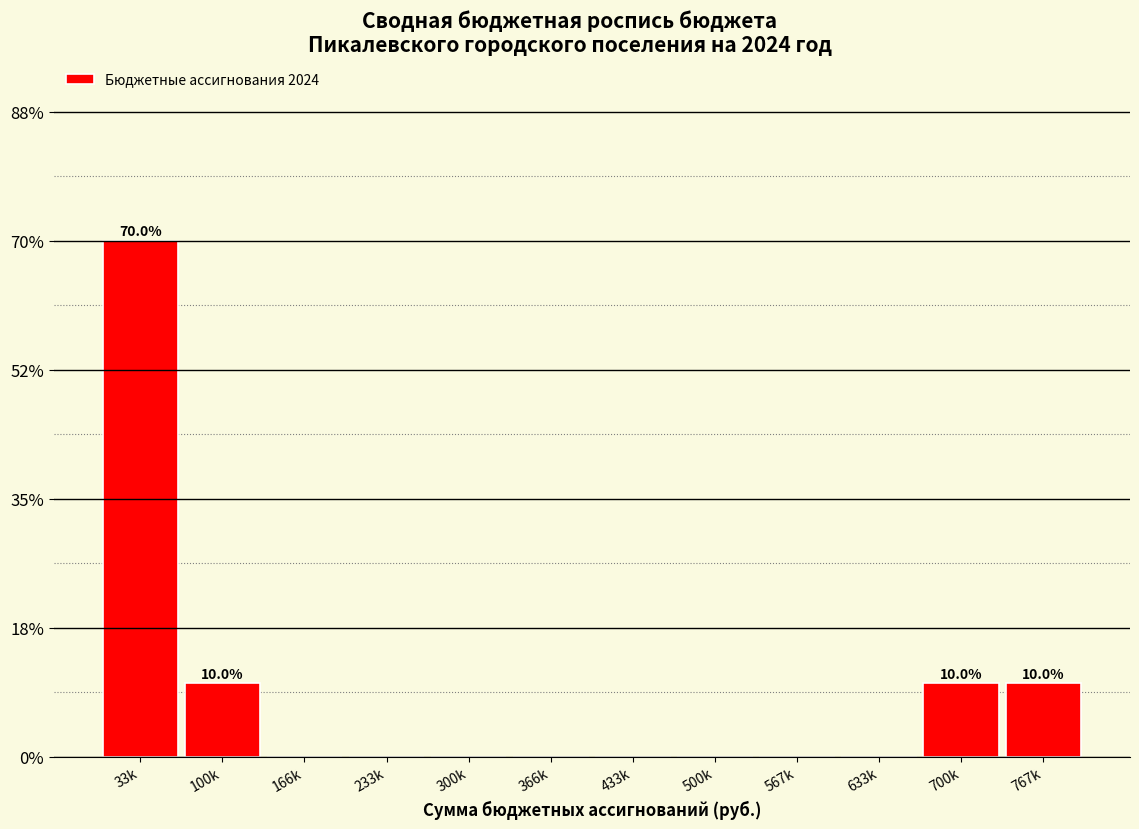

Reading left to right, what are all the values shown in this chart?

33k=70	100k=10	166k=0	233k=0	300k=0	366k=0	433k=0	500k=0	567k=0	633k=0	700k=10	767k=10